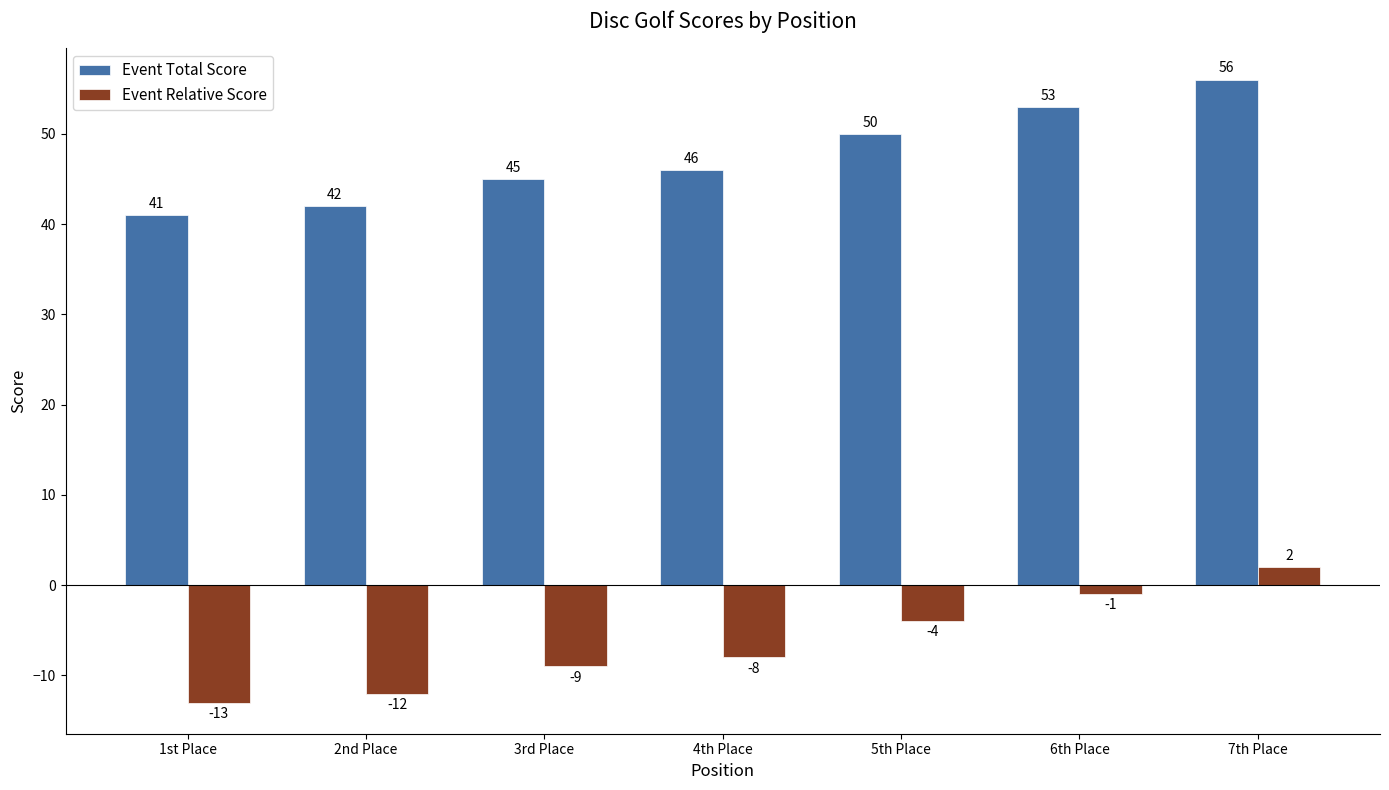

How many data points in Event Relative Score are above -8?

3